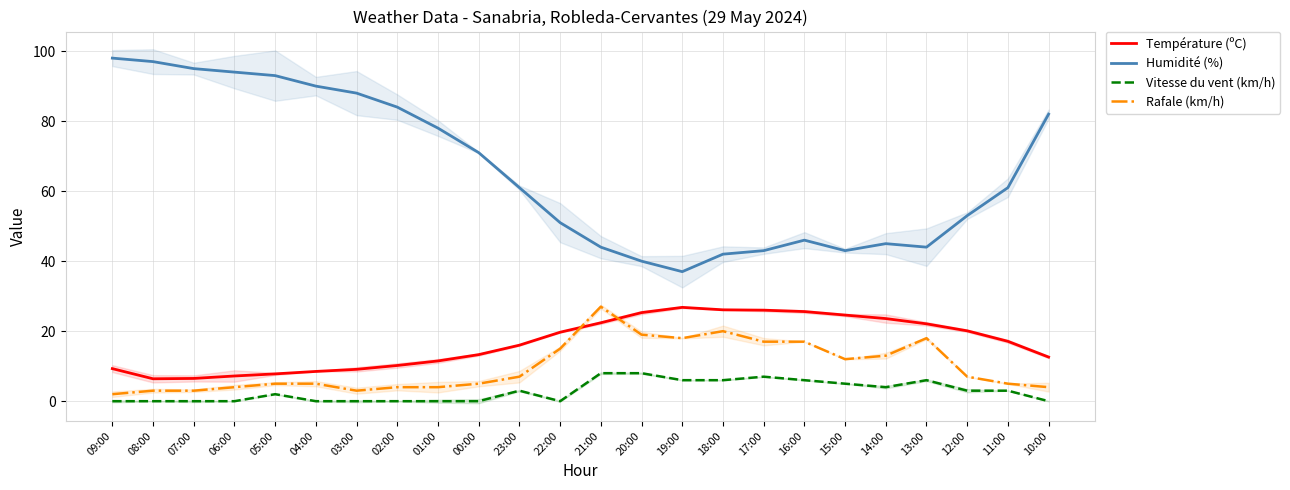

Which series has the largest total across all categories?

Humidité (%)